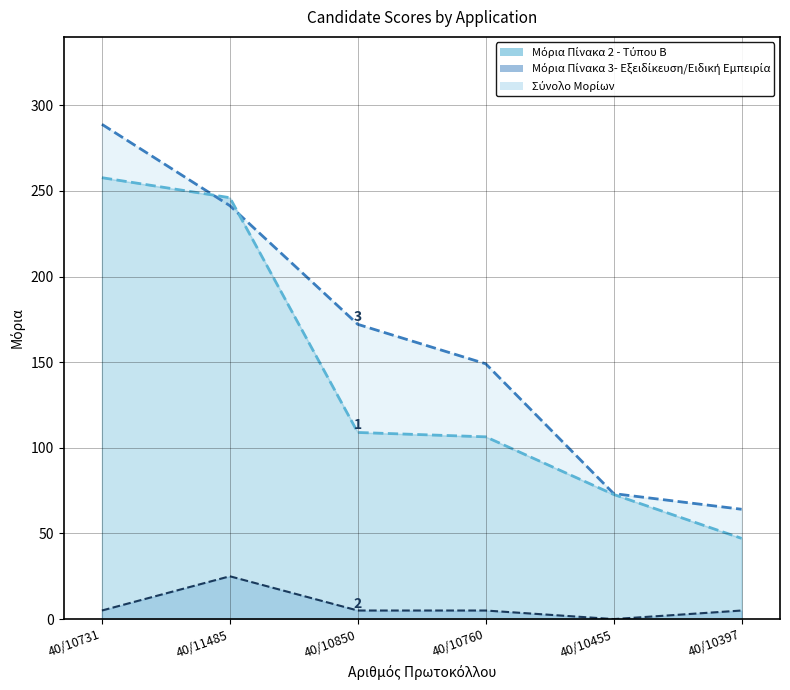

True or false: Μόρια Πίνακα 2 - Τύπου Β (line) has a value of 106.4 at 40/10760.

True